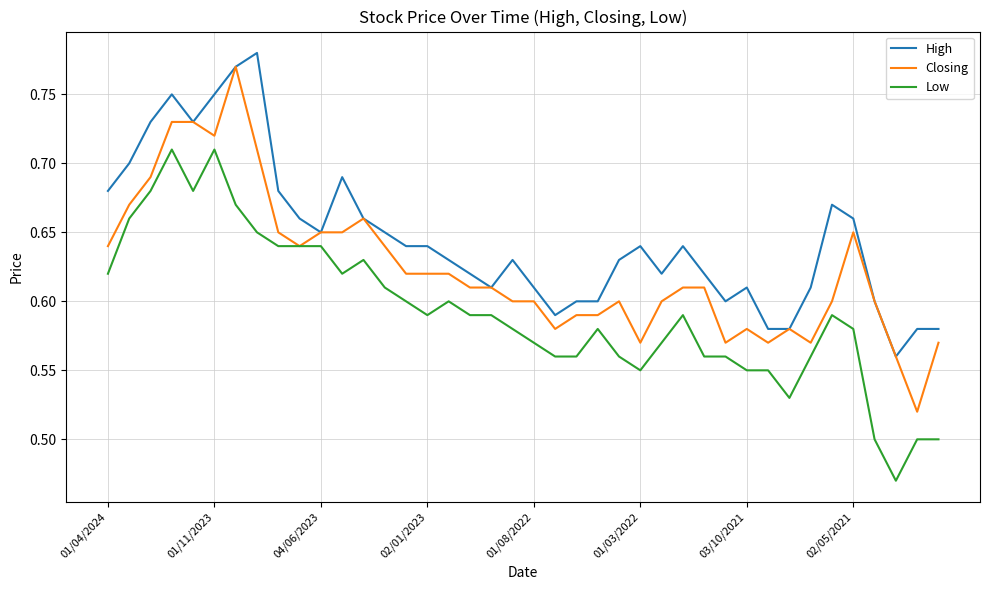

True or false: Low and High intersect in this chart.

False